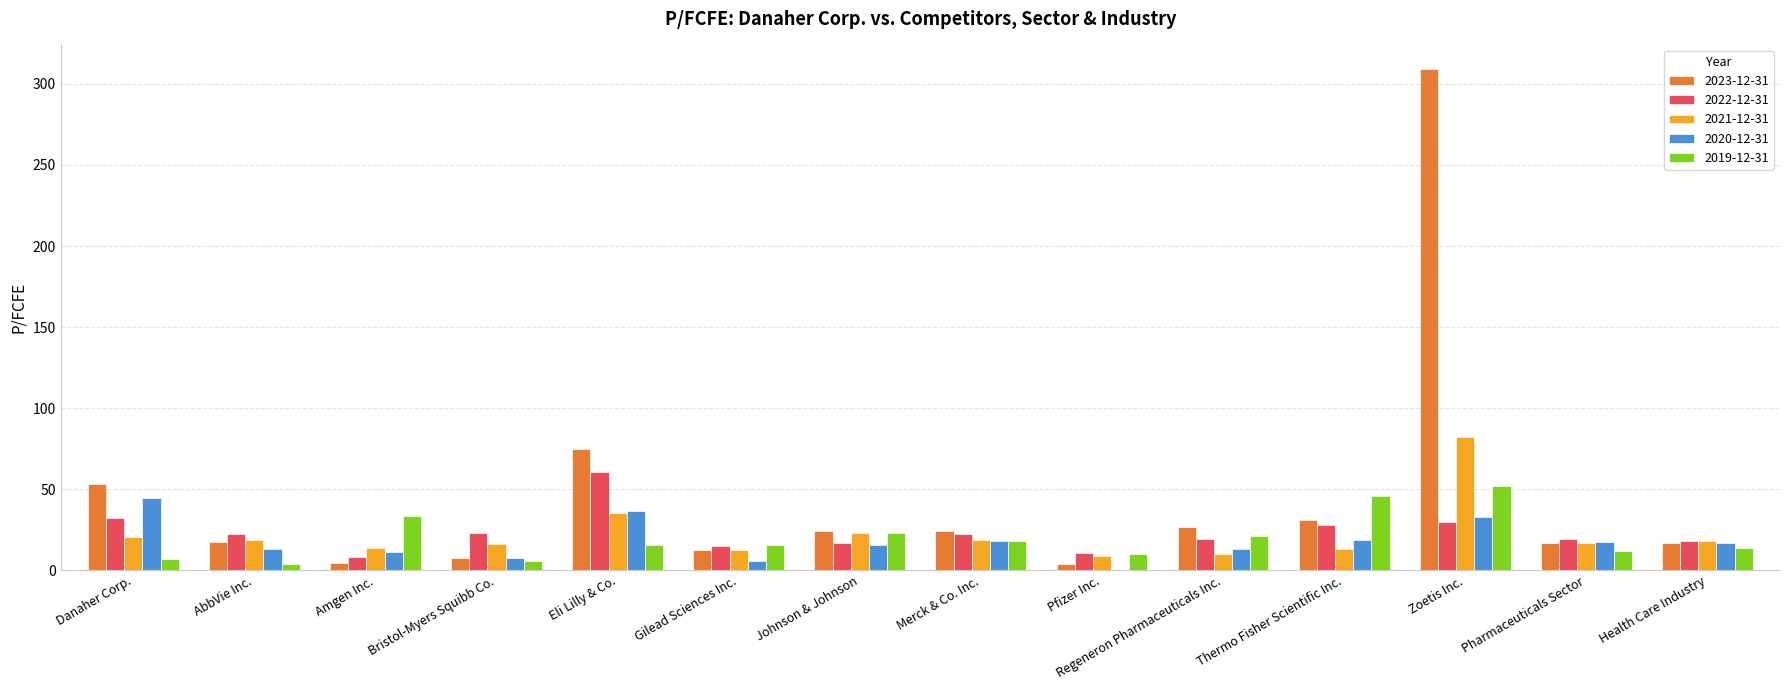

How many distinct data groups are displayed?

5